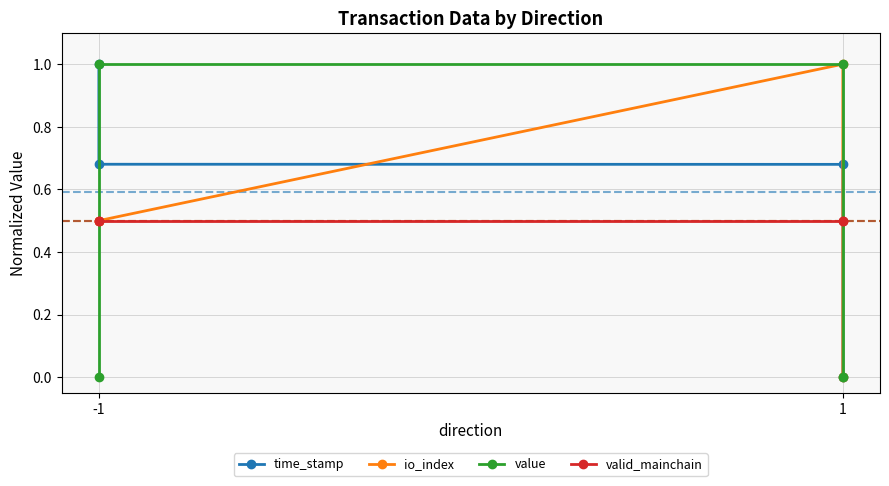

Is it true that io_index equals 0.3 at -1?

False